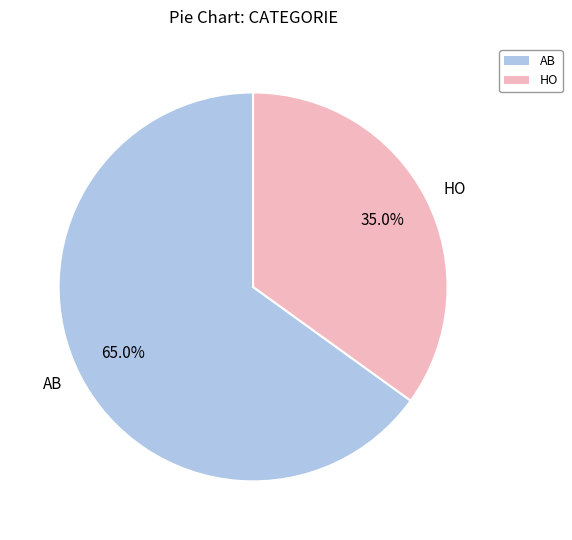

Rank the categories by value from highest to lowest.

AB, HO